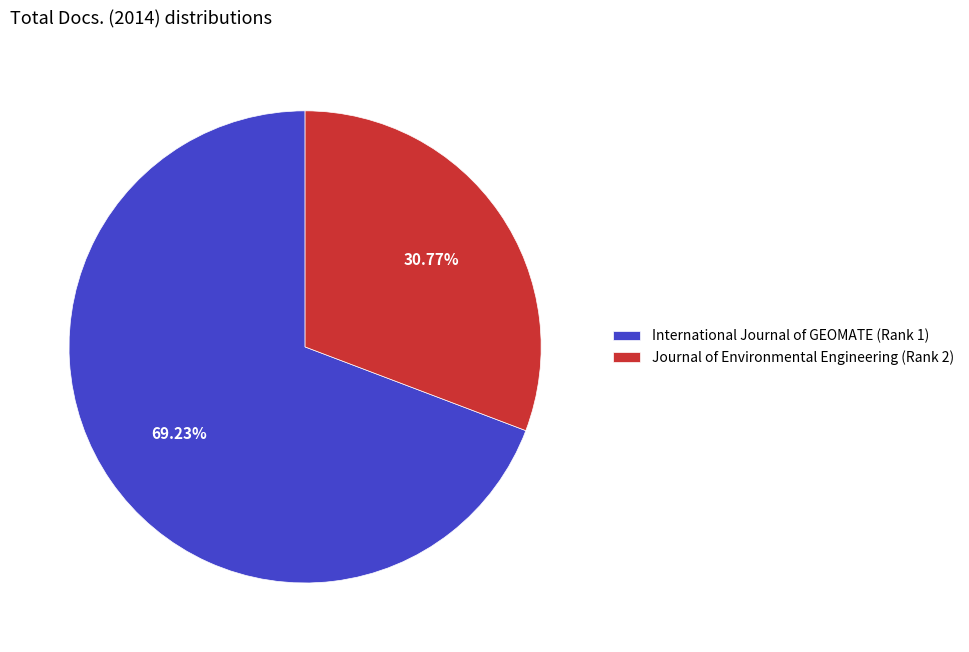

To the nearest percent, what is the combined percentage of Journal of Environmental Engineering (Rank 2) and International Journal of GEOMATE (Rank 1)?

100%